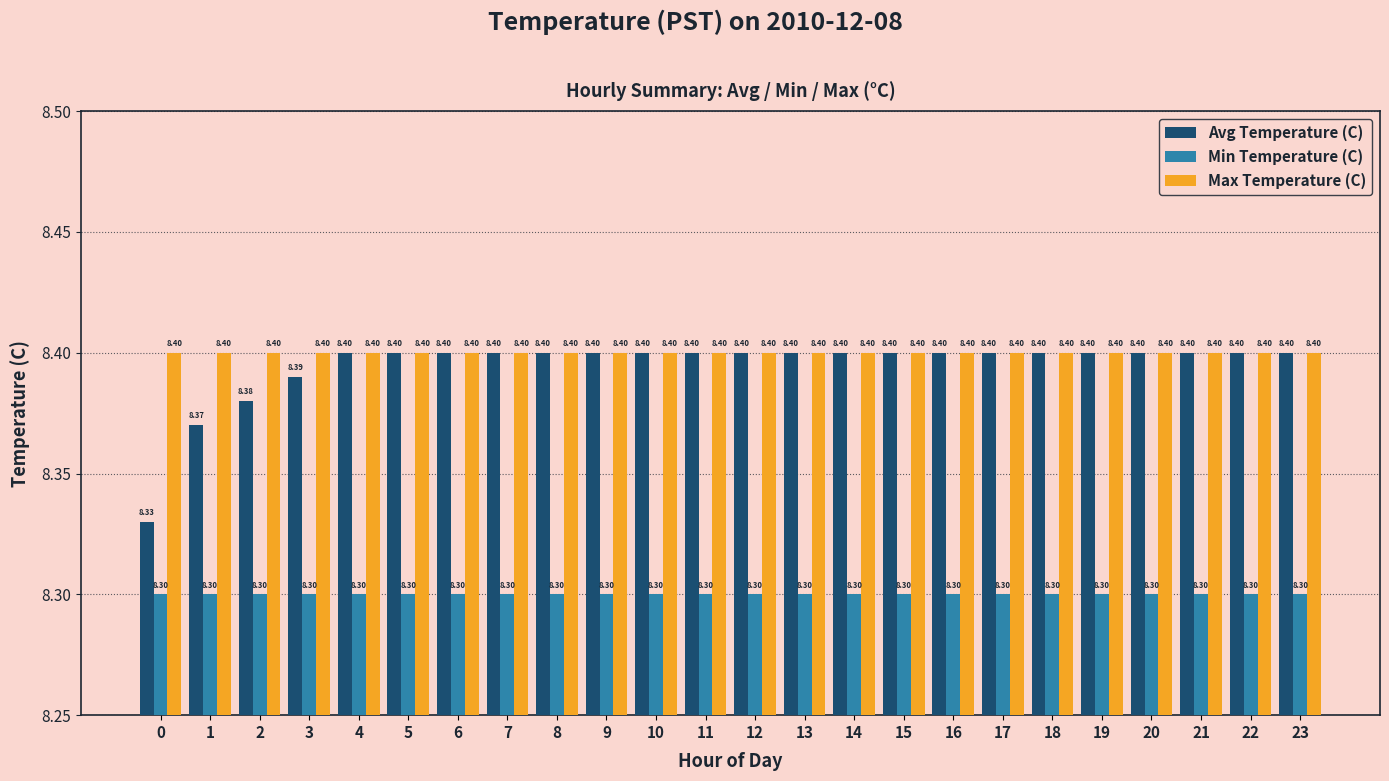

At how many categories does at least one series exceed 8?

24